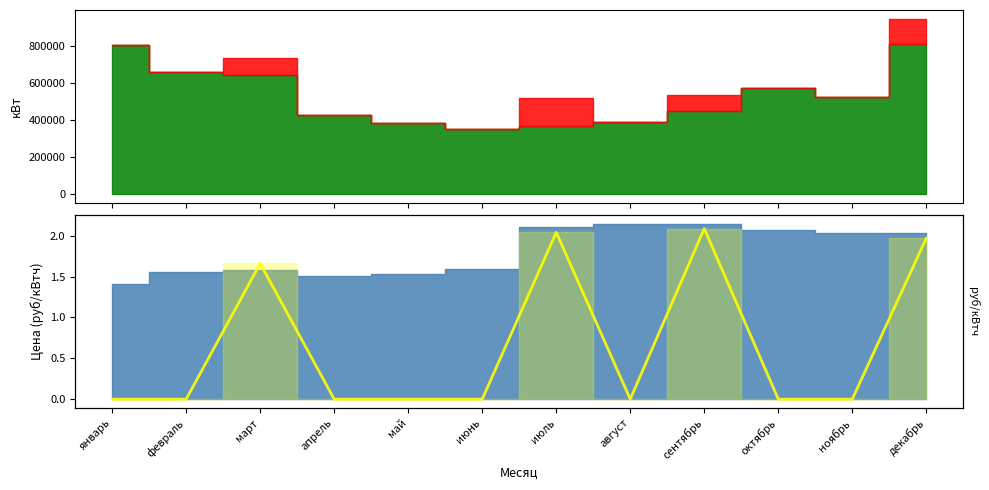

What is the label of the 3rd point from the right?

октябрь